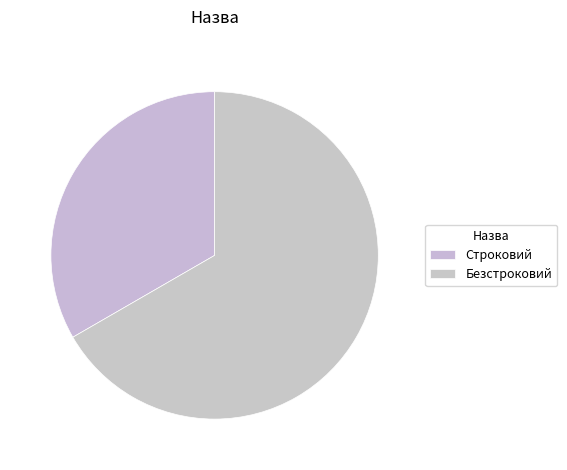

Rank the categories by value from highest to lowest.

Безстроковий, Строковий